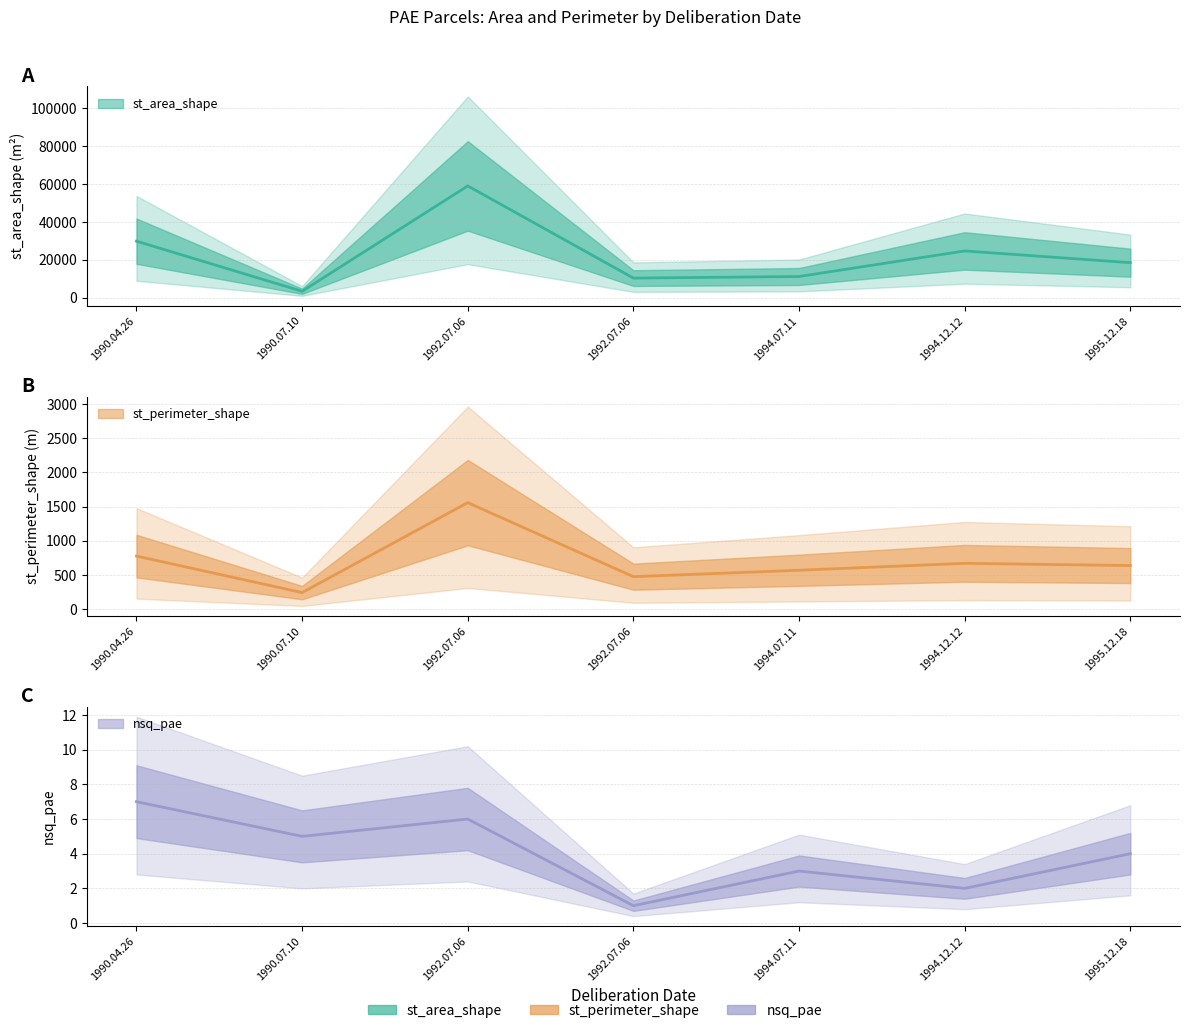

Does the chart display data point markers on the line(s)?

No